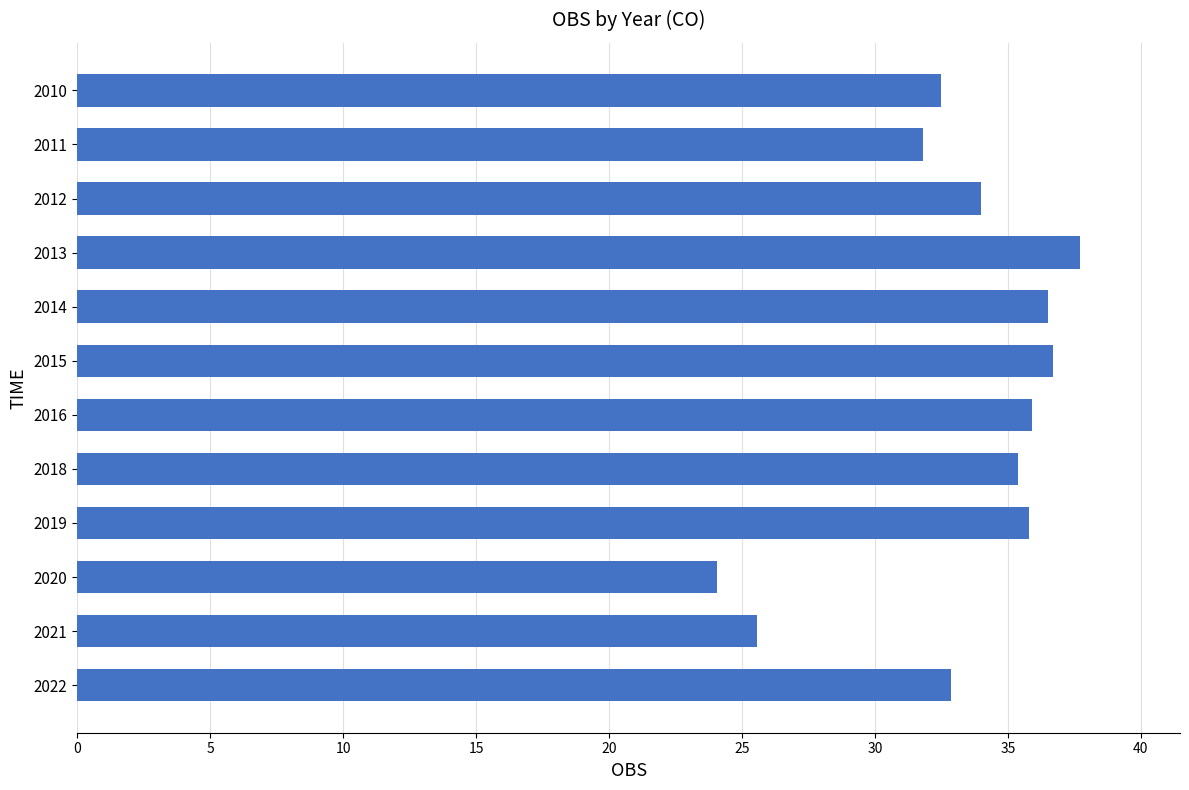

Read the value at 2019.

35.8